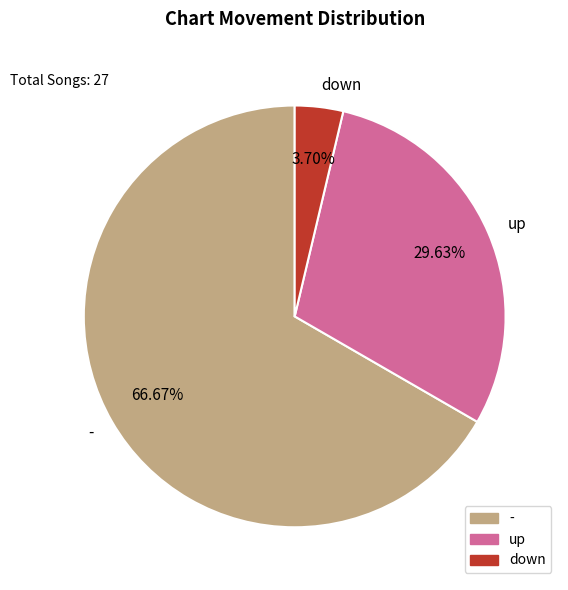

To the nearest percent, what is the difference between the down and - slice percentages?

63%